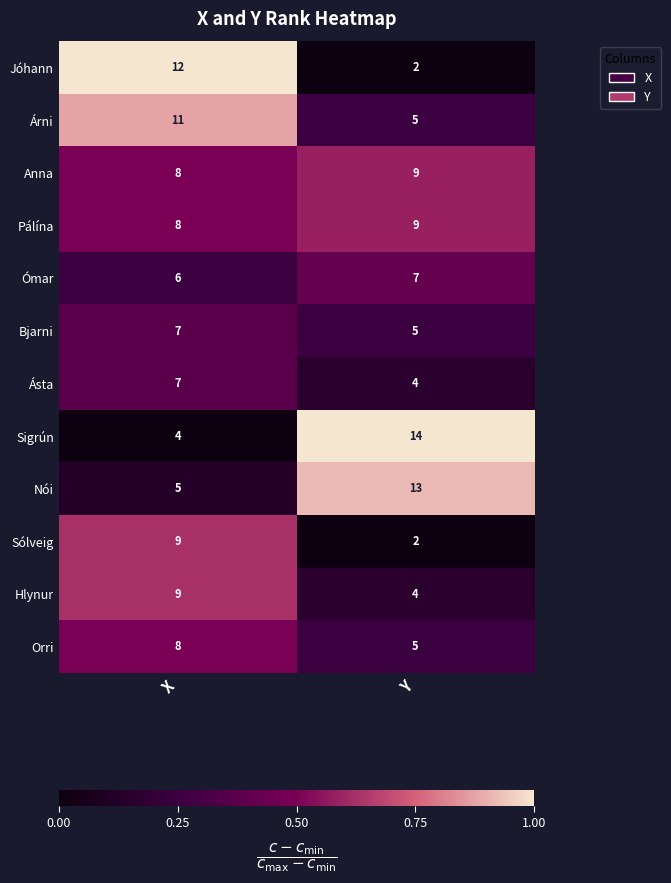

What is the spread (max minus min) of values at X?

8